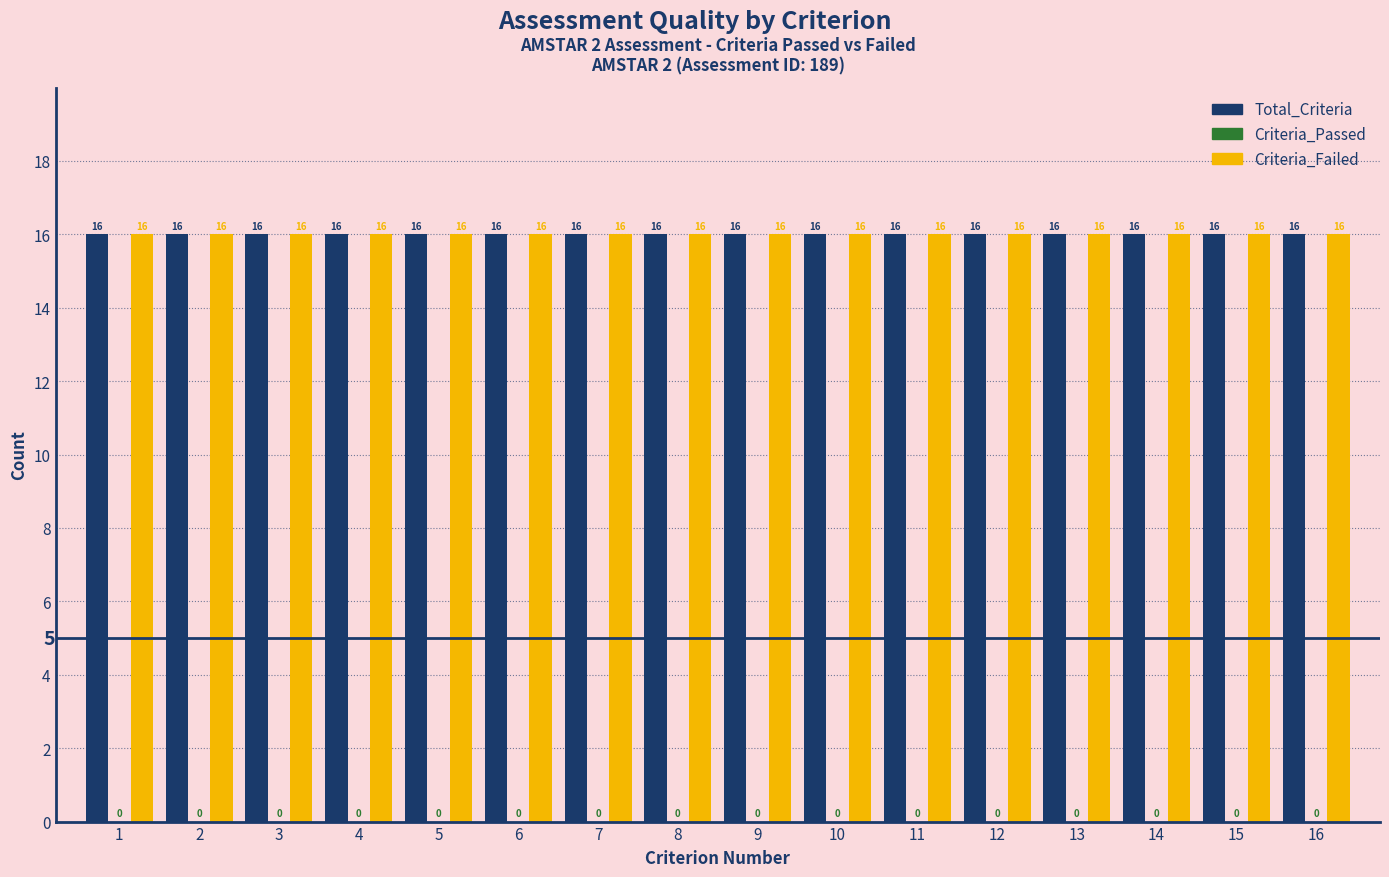

Count the number of categories in the chart.

16